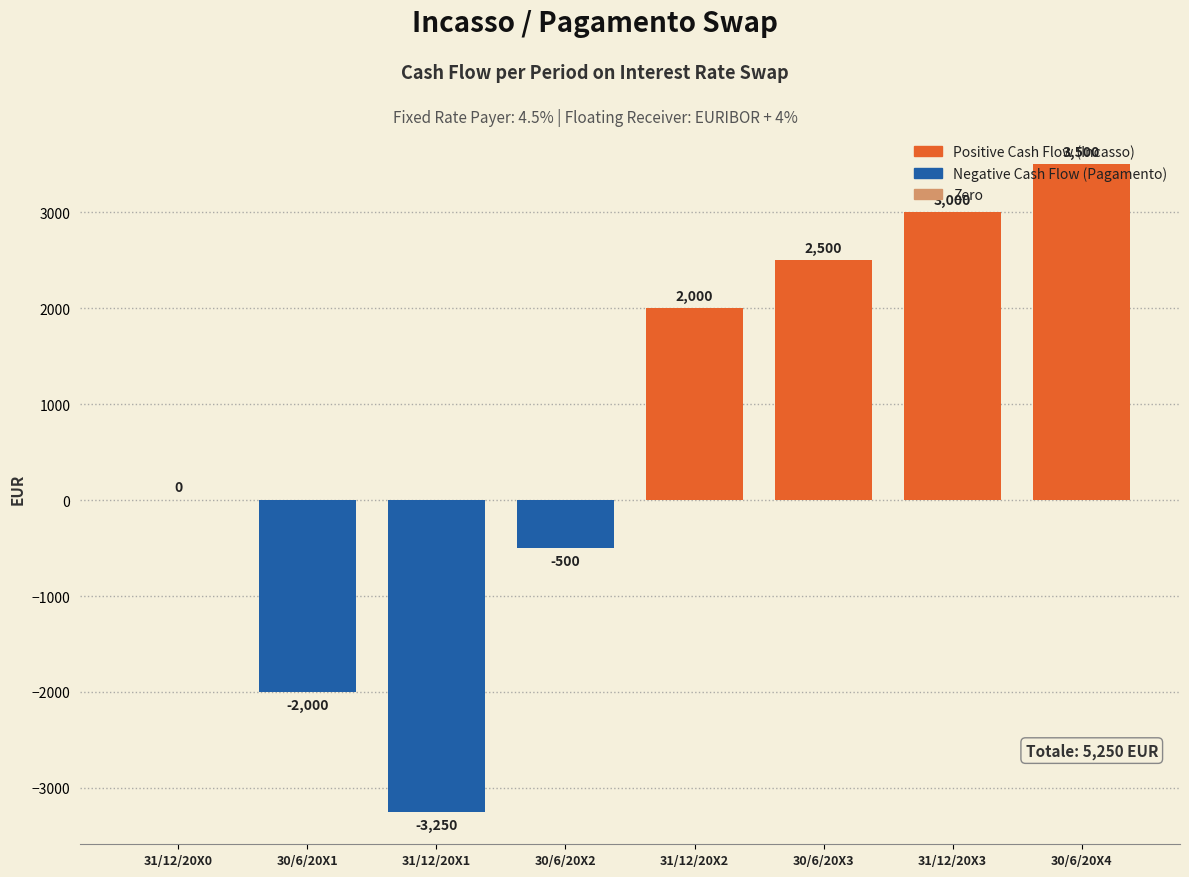

True or false: the data shows 2500 at 30/6/20X3.

True